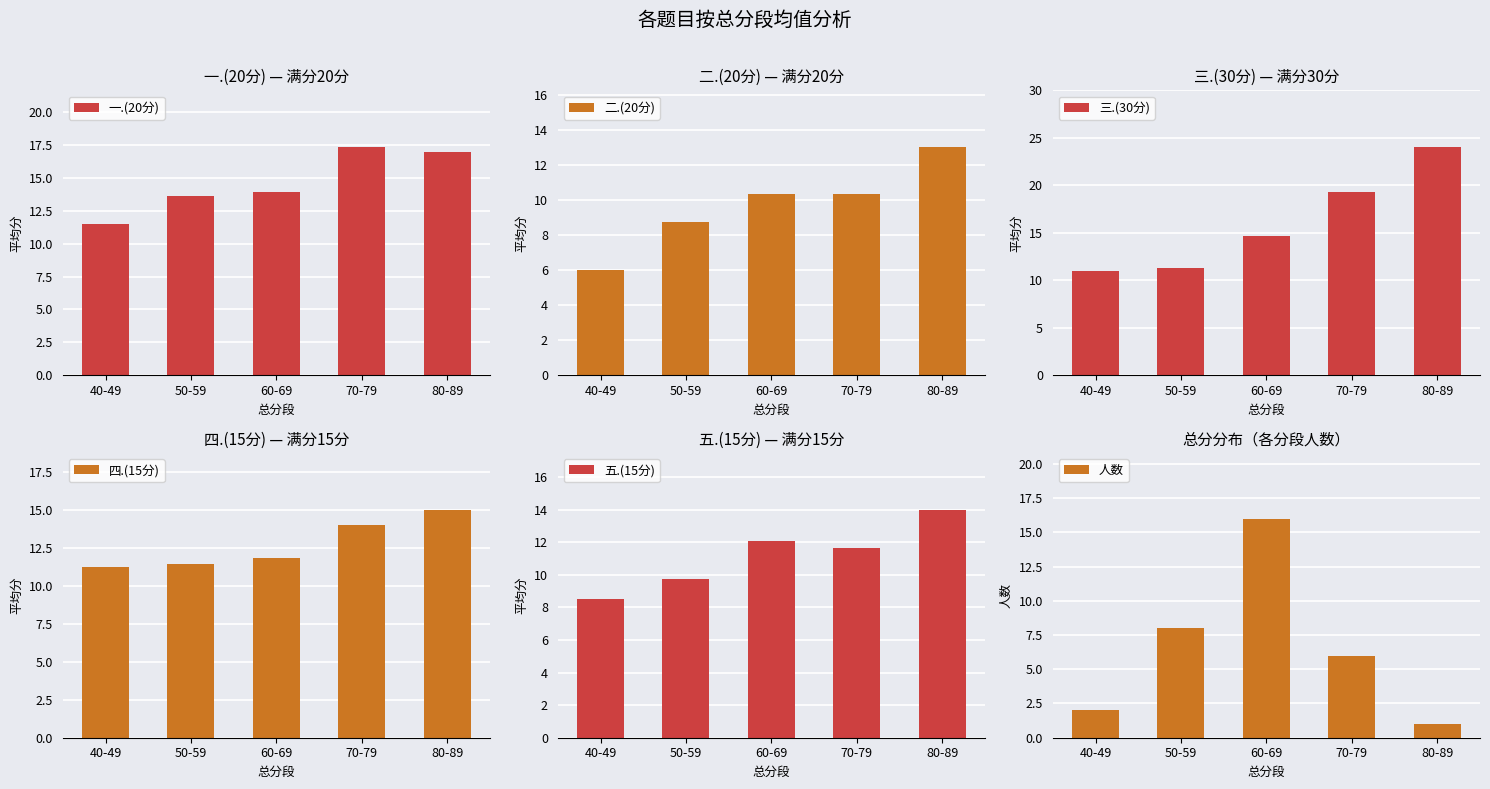

Which series has the widest spread of values?

人数